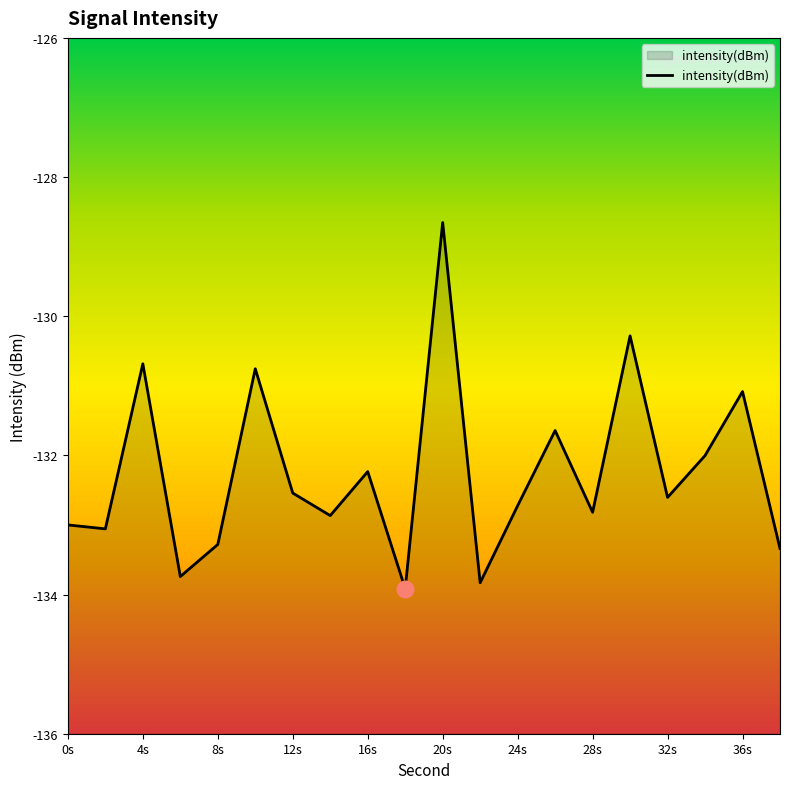

Where is the data nearest to the value -131?

36s